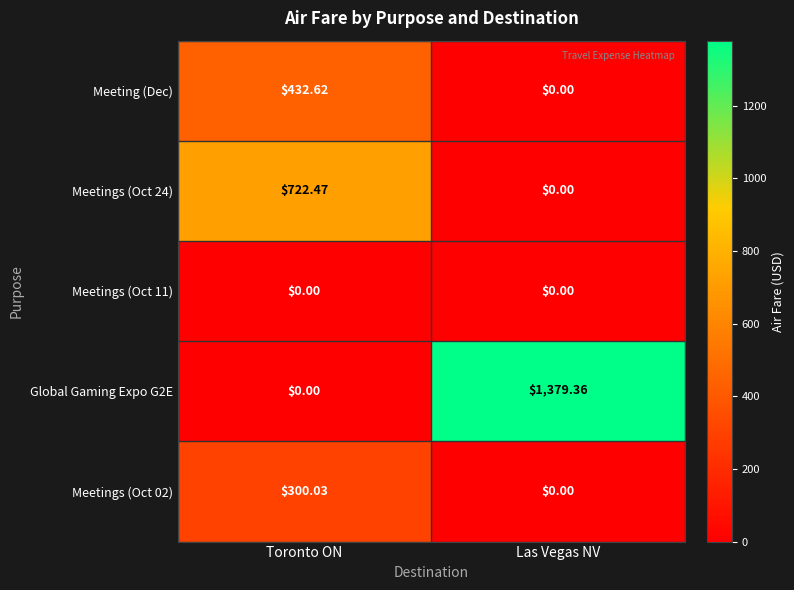

Rank the categories by Meeting (Dec) value from highest to lowest.

Toronto ON, Las Vegas NV